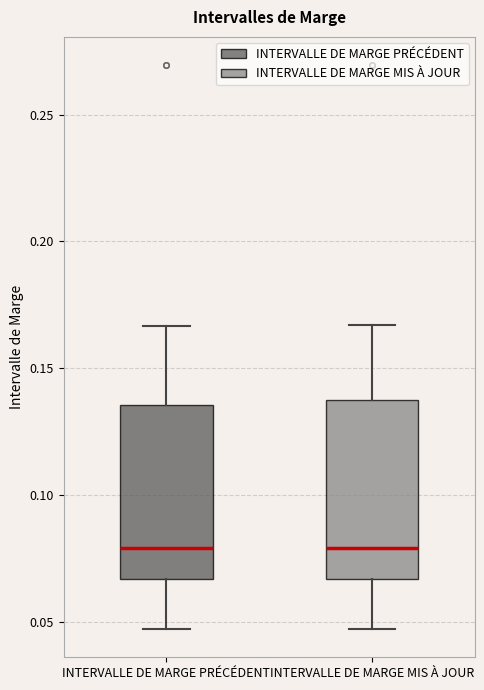

Reading left to right, read every box against the y-axis: the position of its median line, the range the box covers, and the ends of its whiskers. The values are not printed on the chart, so give them approximately, as read against the axis.

INTERVALLE DE MARGE PRÉCÉDENT: median 0.080, box 0.065 to 0.135, whiskers 0.045 to 0.165
INTERVALLE DE MARGE MIS À JOUR: median 0.080, box 0.065 to 0.135, whiskers 0.045 to 0.165